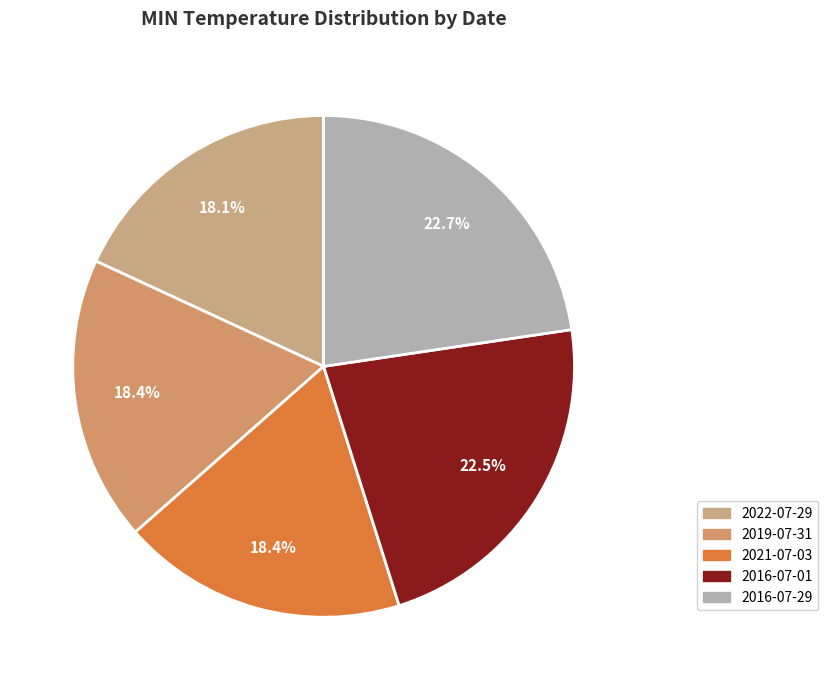

Is the sum of 2022-07-29 and 2016-07-01 greater than half?

No